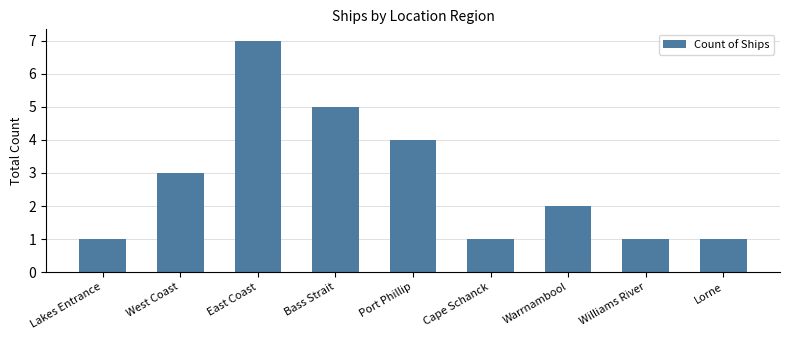

What position from the left is Williams River?

8